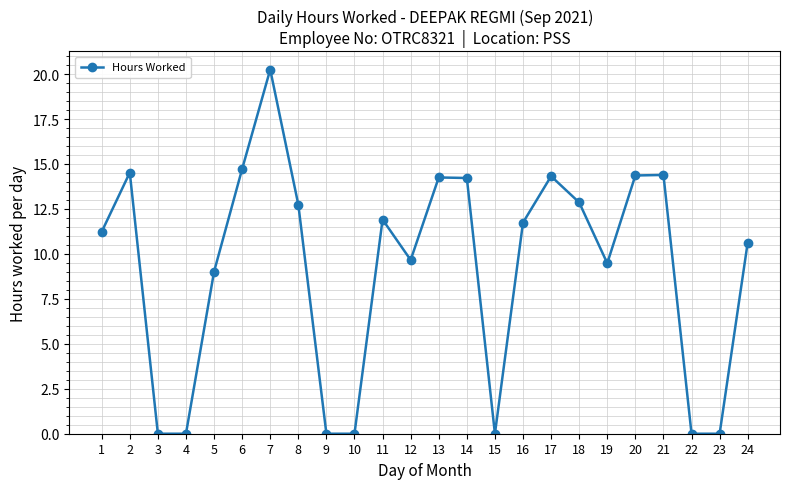

What is the difference between the values at 13 and 19?

4.8